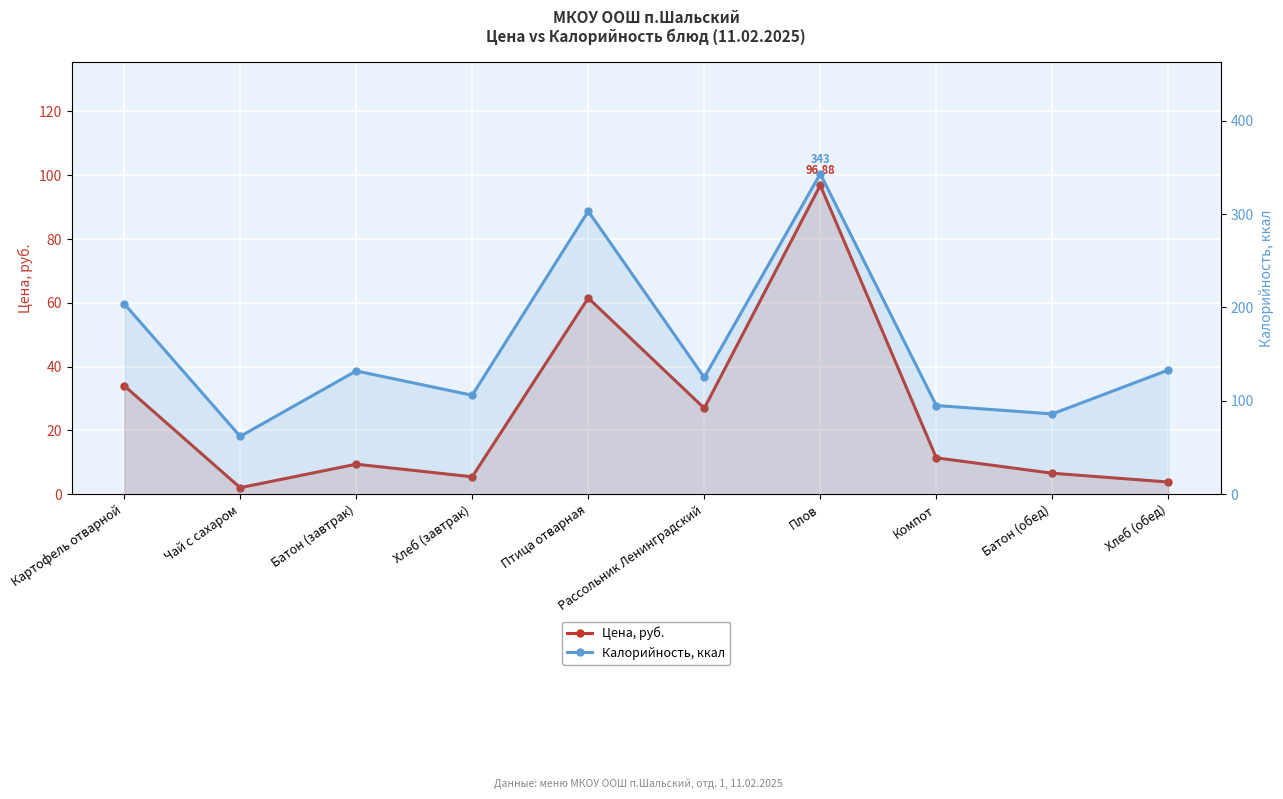

How many data points in Цена, руб. are above 11?

5